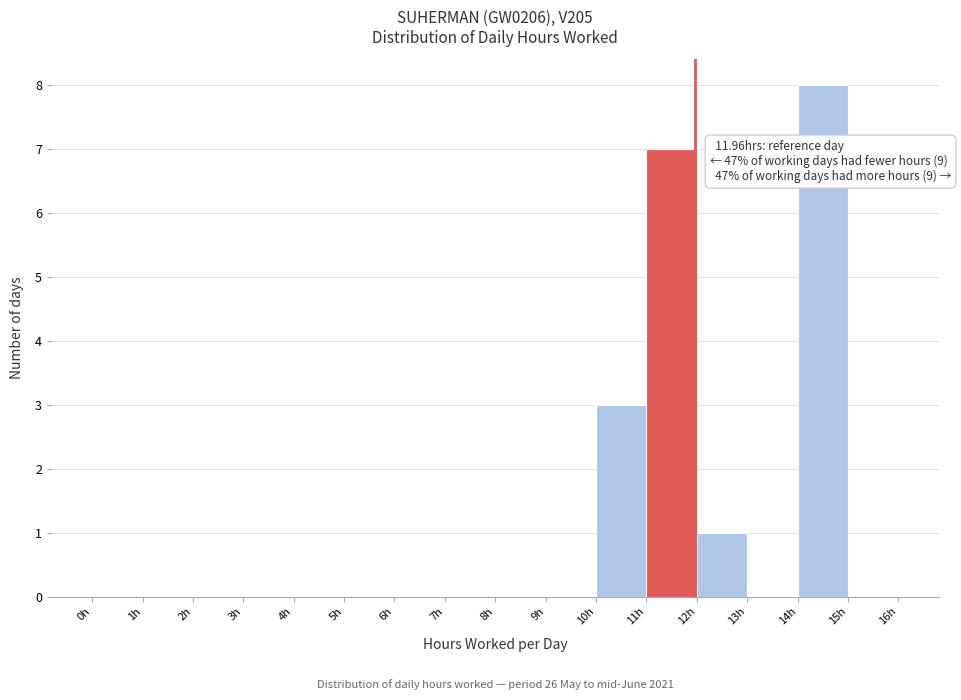

Over which range of the x-axis is the bar tallest?

14 to 15